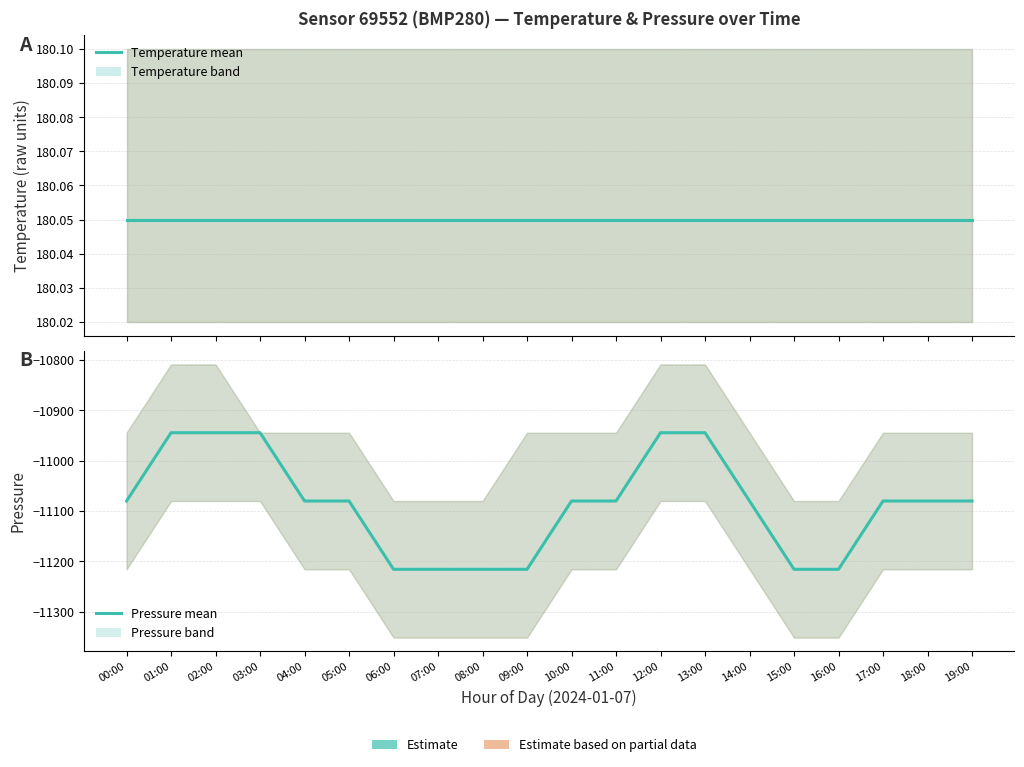

Between 03:00 and 17:00, which is larger?

03:00